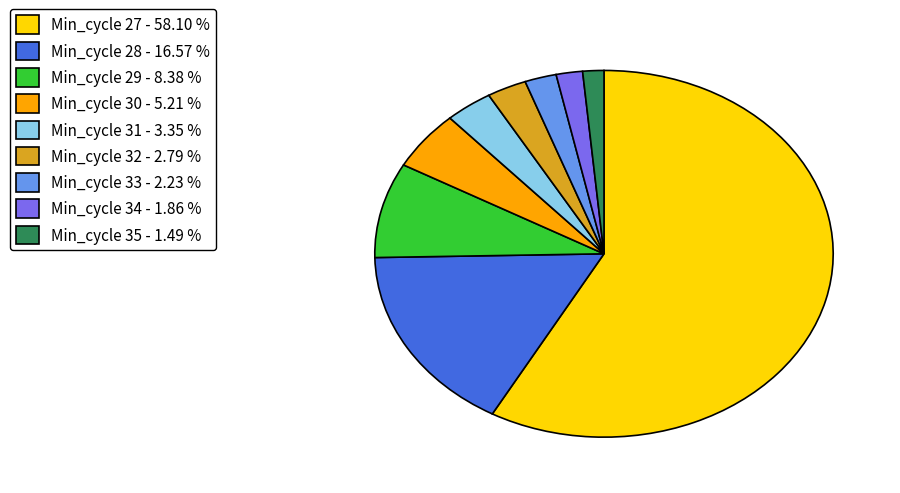

Does any single category account for the majority?

Yes